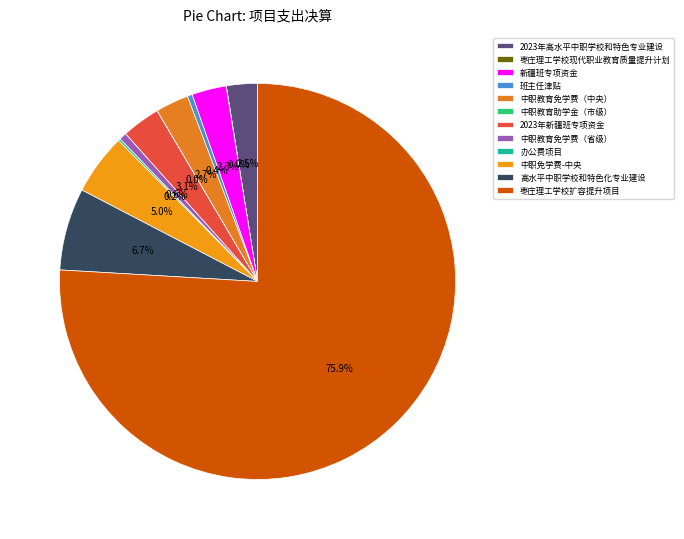

What is the change in value from 中职教育助学金（市级） to 办公费项目?

+109926.9